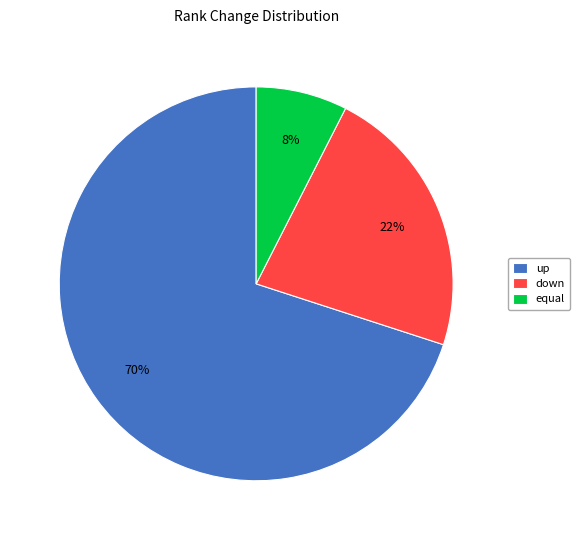

How many slices are in this pie chart?

3